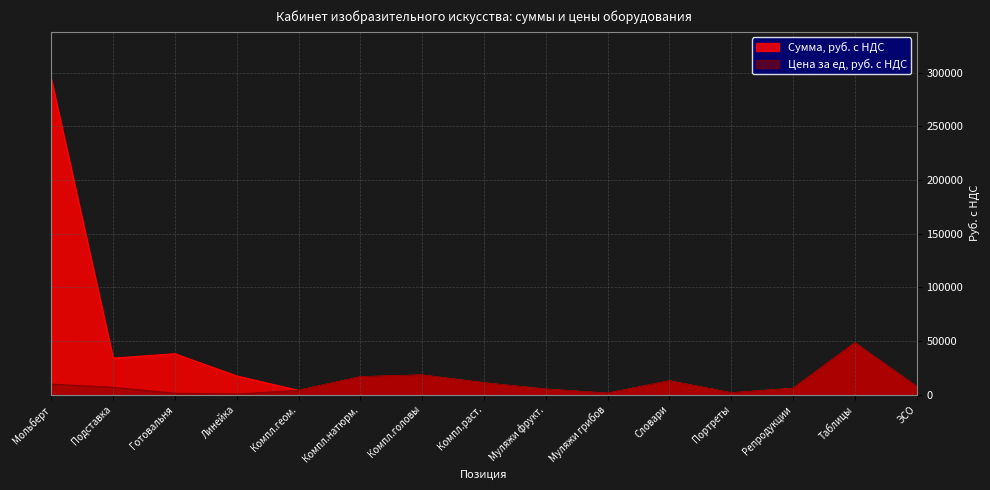

Which series has the widest spread of values?

Сумма, руб. с НДС